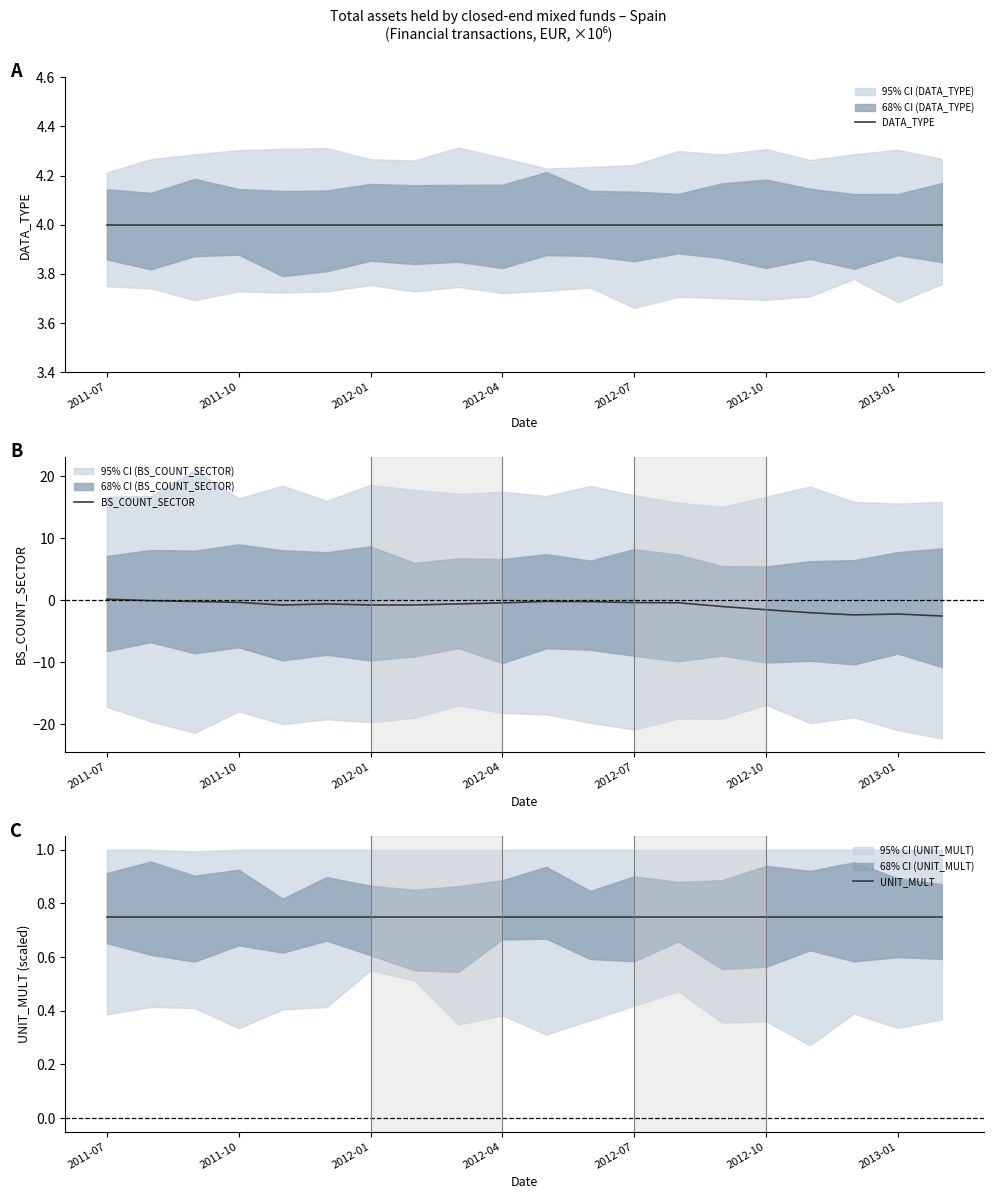

True or false: DATA_TYPE has more than 1 points higher than both neighbors.

False